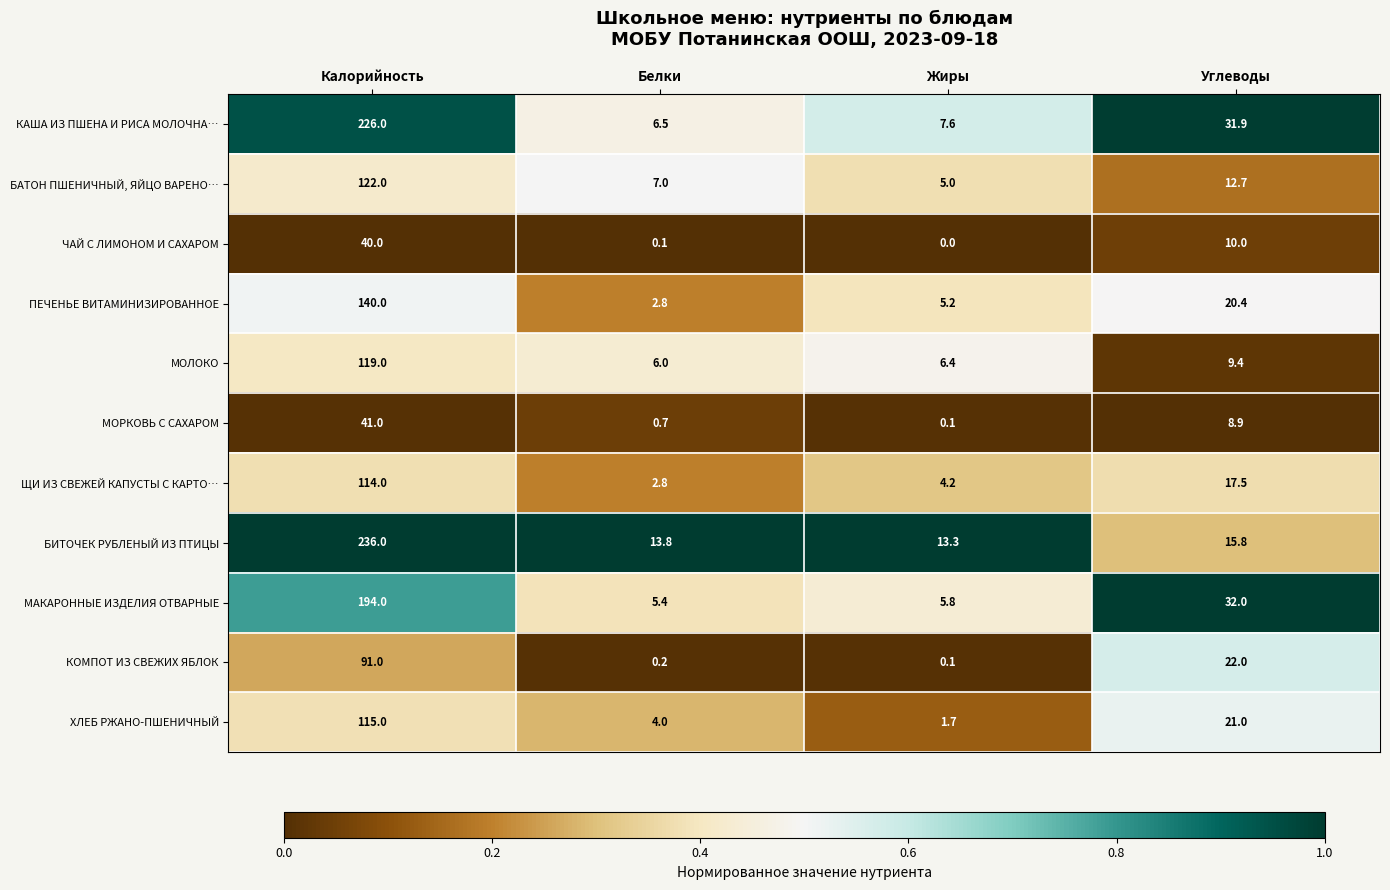

List the series in order of their peak value, lowest first.

ЧАЙ С ЛИМОНОМ И САХАРОМ, МОРКОВЬ С САХАРОМ, КОМПОТ ИЗ СВЕЖИХ ЯБЛОК, ЩИ ИЗ СВЕЖЕЙ КАПУСТЫ С КАРТО…, ХЛЕБ РЖАНО-ПШЕНИЧНЫЙ, МОЛОКО, БАТОН ПШЕНИЧНЫЙ, ЯЙЦО ВАРЕНО…, ПЕЧЕНЬЕ ВИТАМИНИЗИРОВАННОЕ, МАКАРОННЫЕ ИЗДЕЛИЯ ОТВАРНЫЕ, КАША ИЗ ПШЕНА И РИСА МОЛОЧНА…, БИТОЧЕК РУБЛЕНЫЙ ИЗ ПТИЦЫ